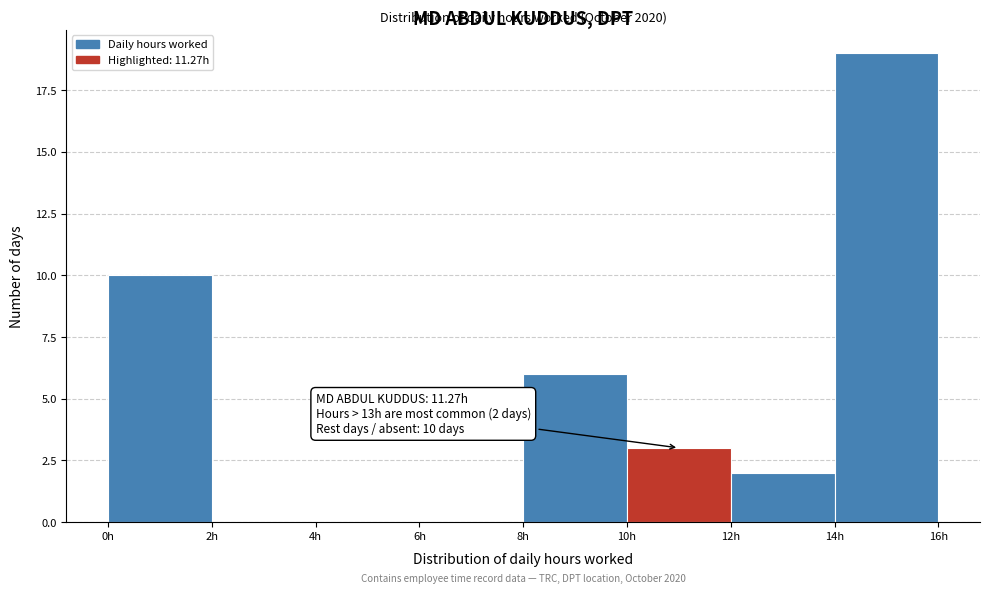

Which range on the x-axis has the tallest bar?

14 to 16